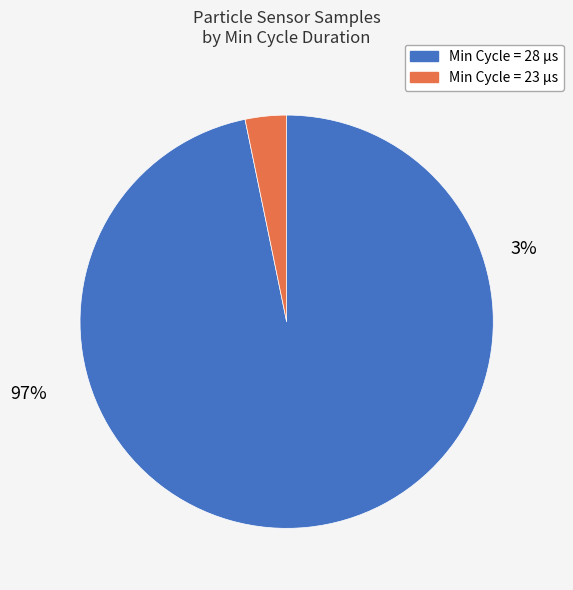

Does 20875 account for over 50% of the chart?

No